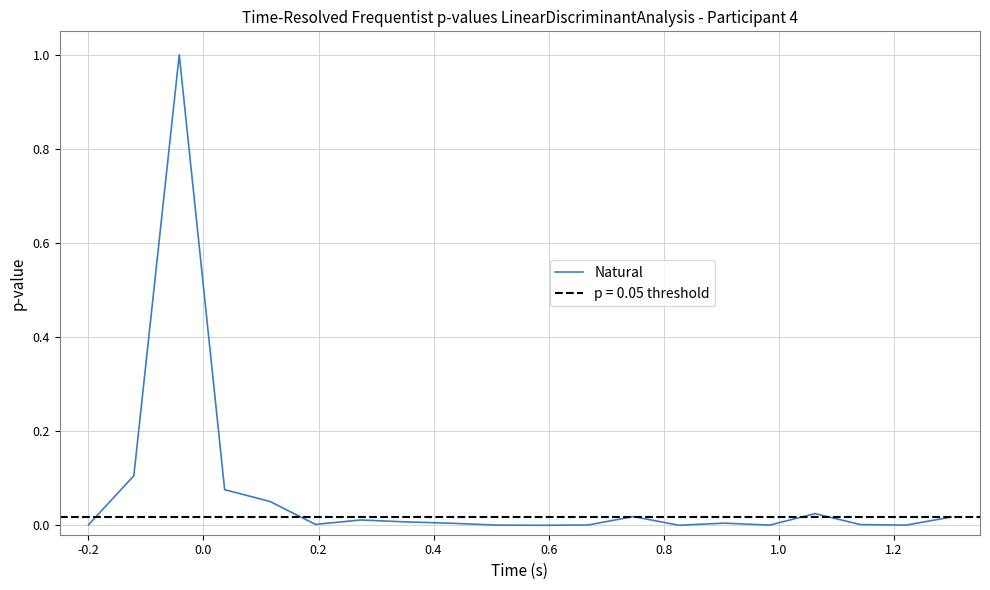

What is the maximum value for Natural?

1.0